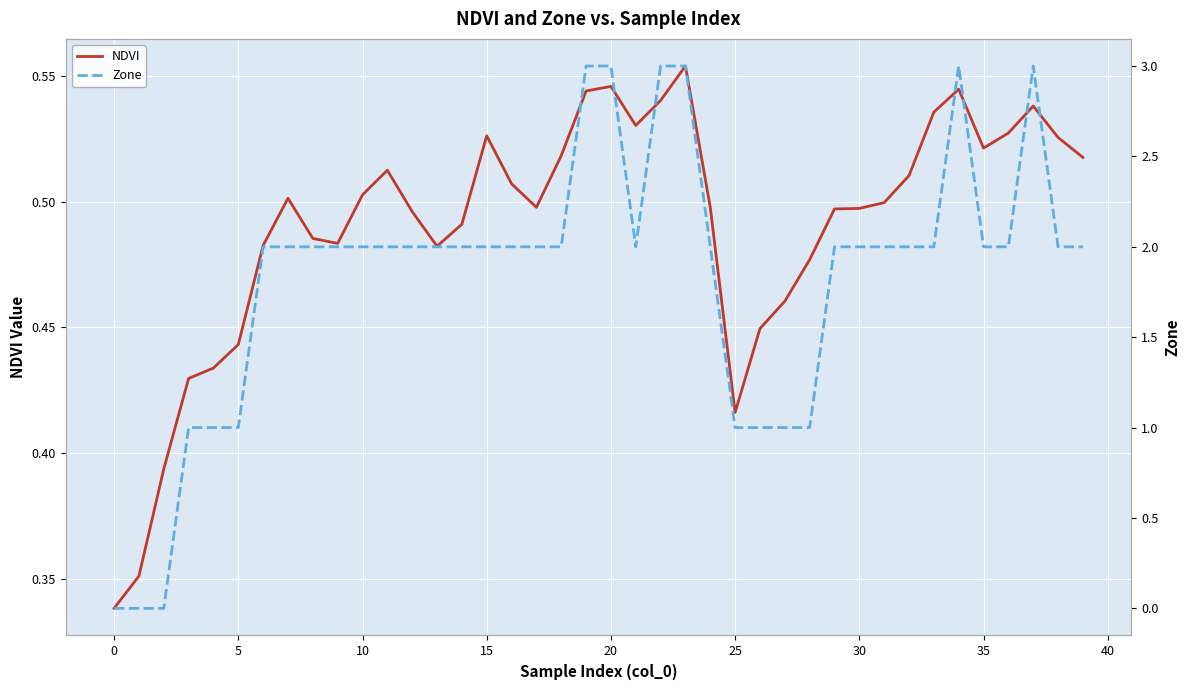

Is it true that NDVI equals 0.2 at 35?

False